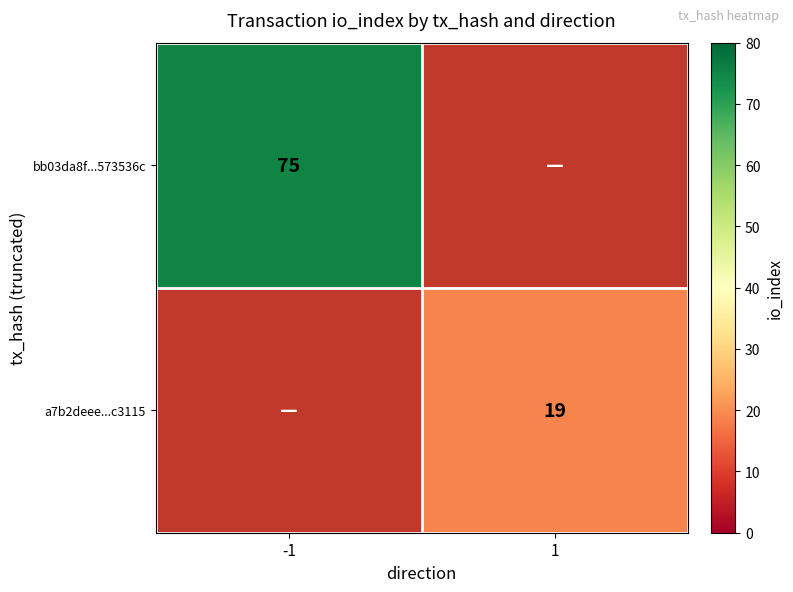

Is the value of bb03da8f...573536c at -1 greater than the value of a7b2deee...c3115 at 1?

Yes